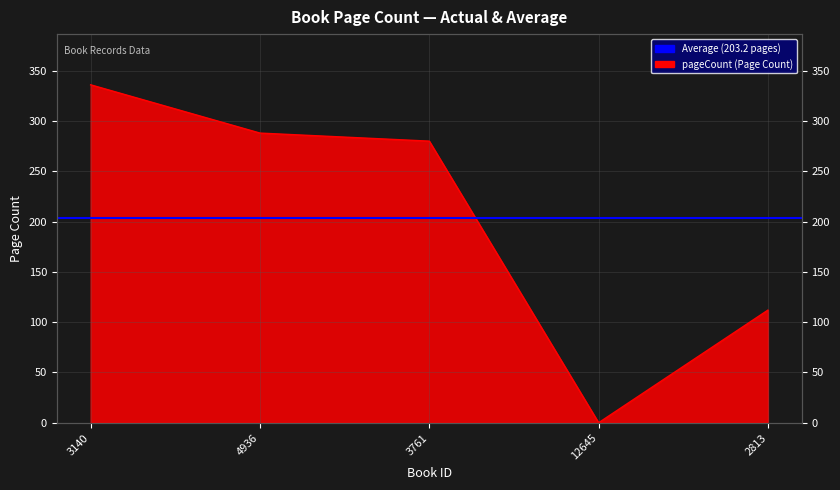

Reading left to right, list all the values displayed in this chart.

3140=336	4936=288	3761=280	12645=0	2813=112